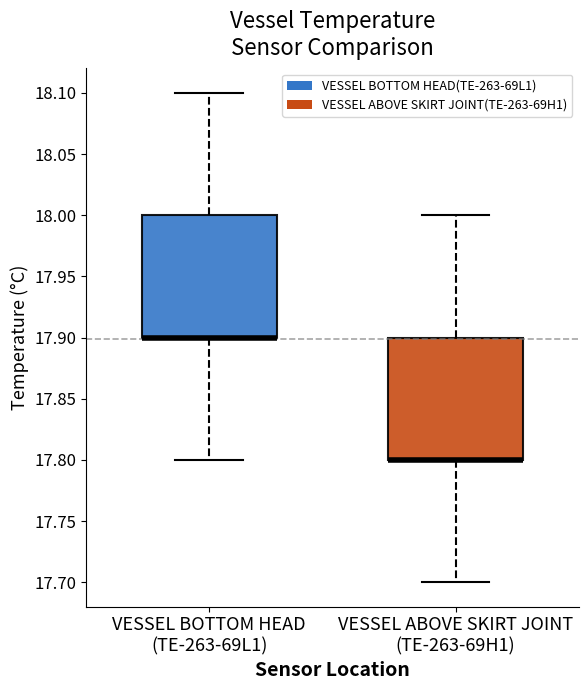

Reading left to right, read every box against the y-axis: the position of its median line, the range the box covers, and the ends of its whiskers. The values are not printed on the chart, so give them approximately, as read against the axis.

VESSEL BOTTOM HEAD (TE-263-69L1): median 17.9 (drawn on the box's lower edge), box 17.9 to 18.0, whiskers 17.8 to 18.1
VESSEL ABOVE SKIRT JOINT (TE-263-69H1): median 17.8 (drawn on the box's lower edge), box 17.8 to 17.9, whiskers 17.7 to 18.0